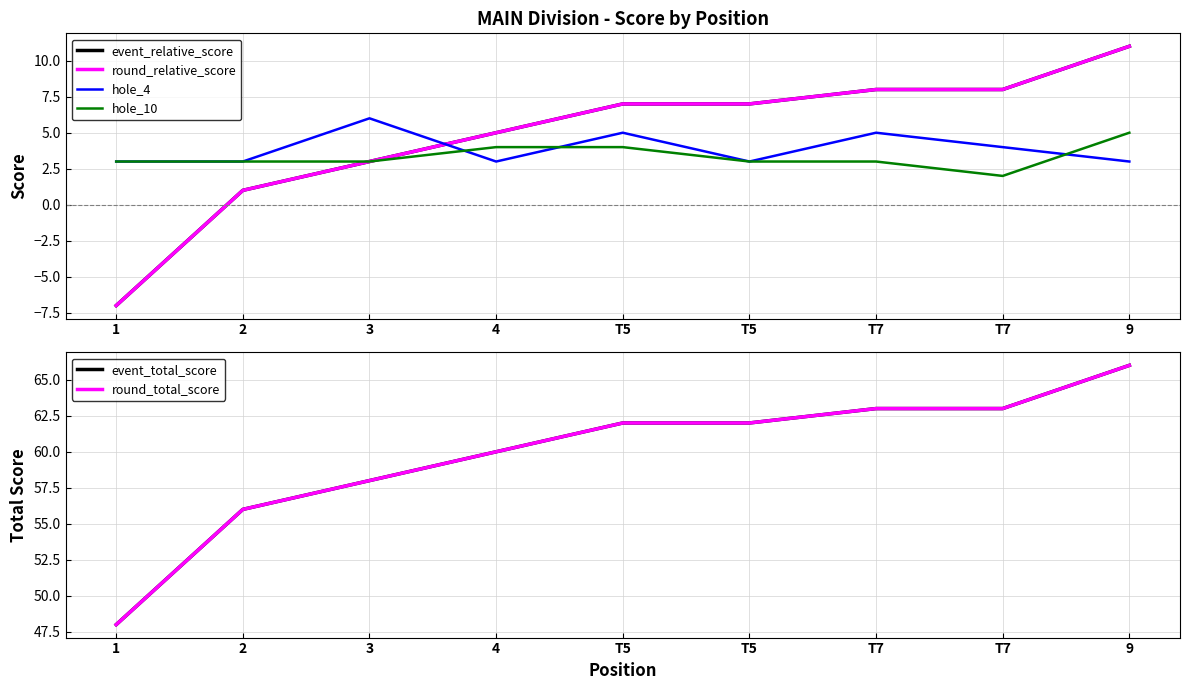

Reading left to right, what are all the values shown in this chart?

event_relative_score: -7	1	3	5	7	7	8	8	11
round_relative_score: -7	1	3	5	7	7	8	8	11
hole_4: 3	3	6	3	5	3	5	4	3
hole_10: 3	3	3	4	4	3	3	2	5
event_total_score: 48	56	58	60	62	62	63	63	66
round_total_score: 48	56	58	60	62	62	63	63	66